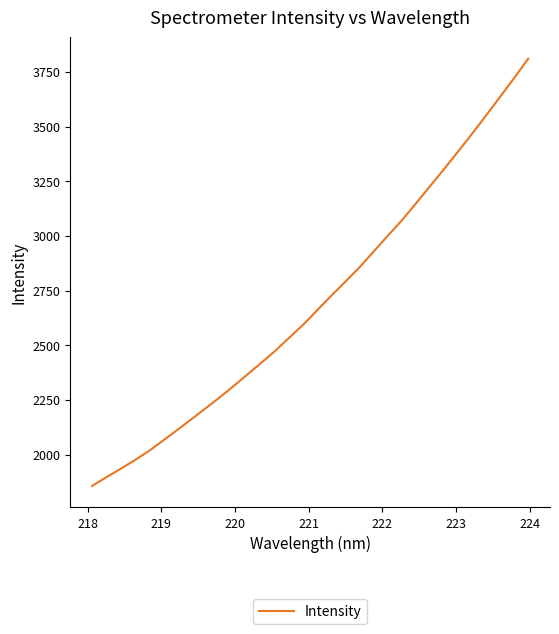

How many categories are shown in the chart?

32